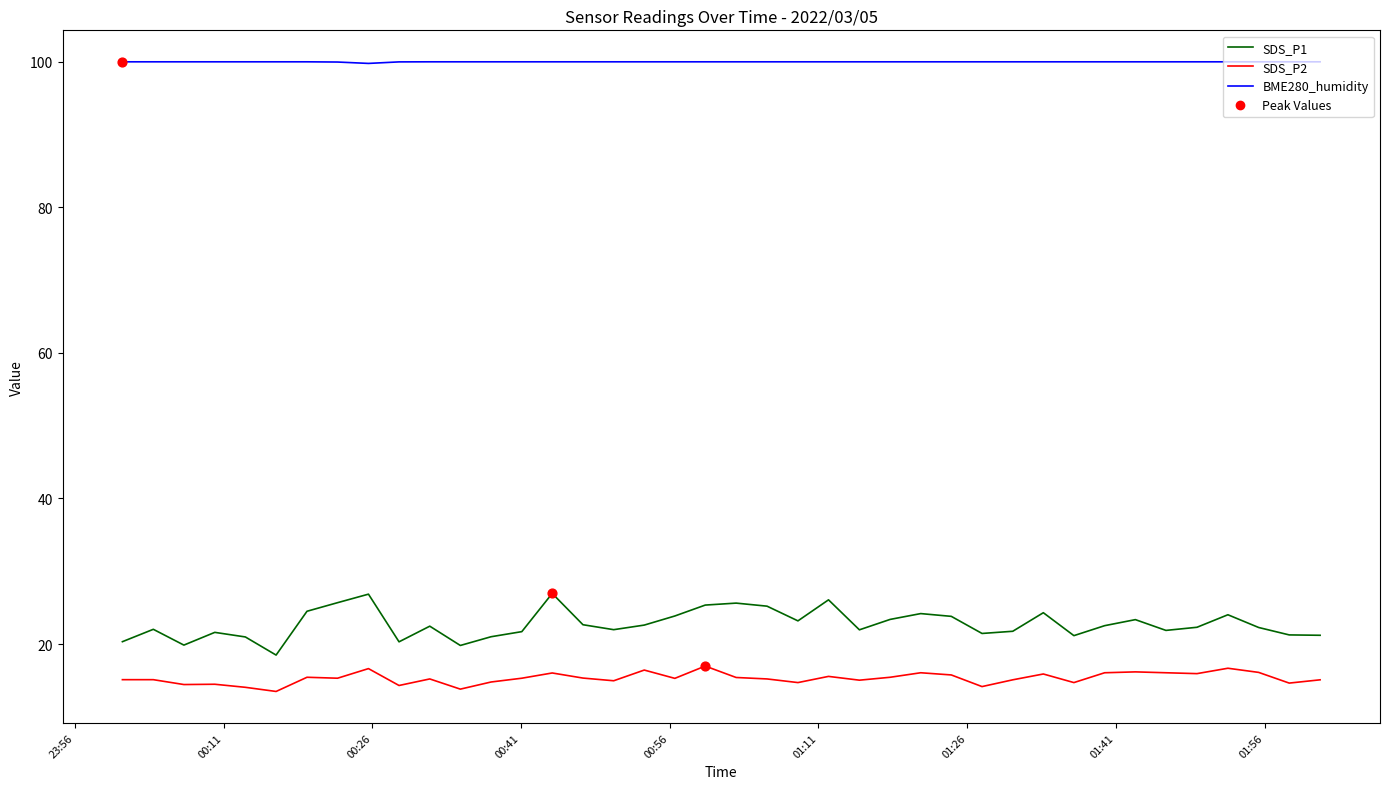

Which series has the largest total across all categories?

BME280_humidity